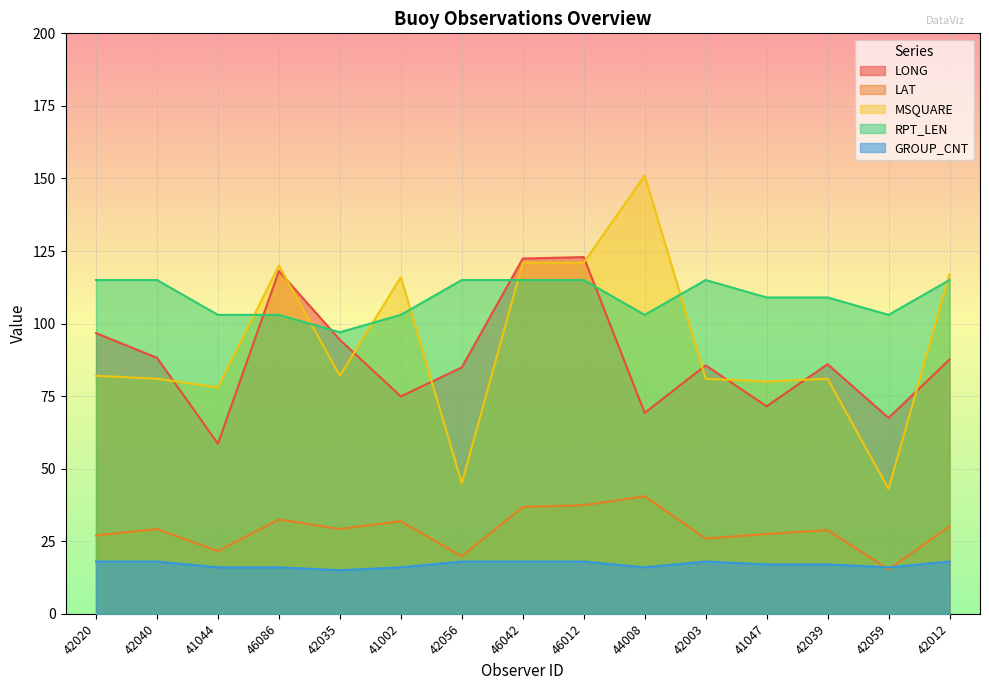

True or false: RPT_LEN and LAT cross at least once.

False